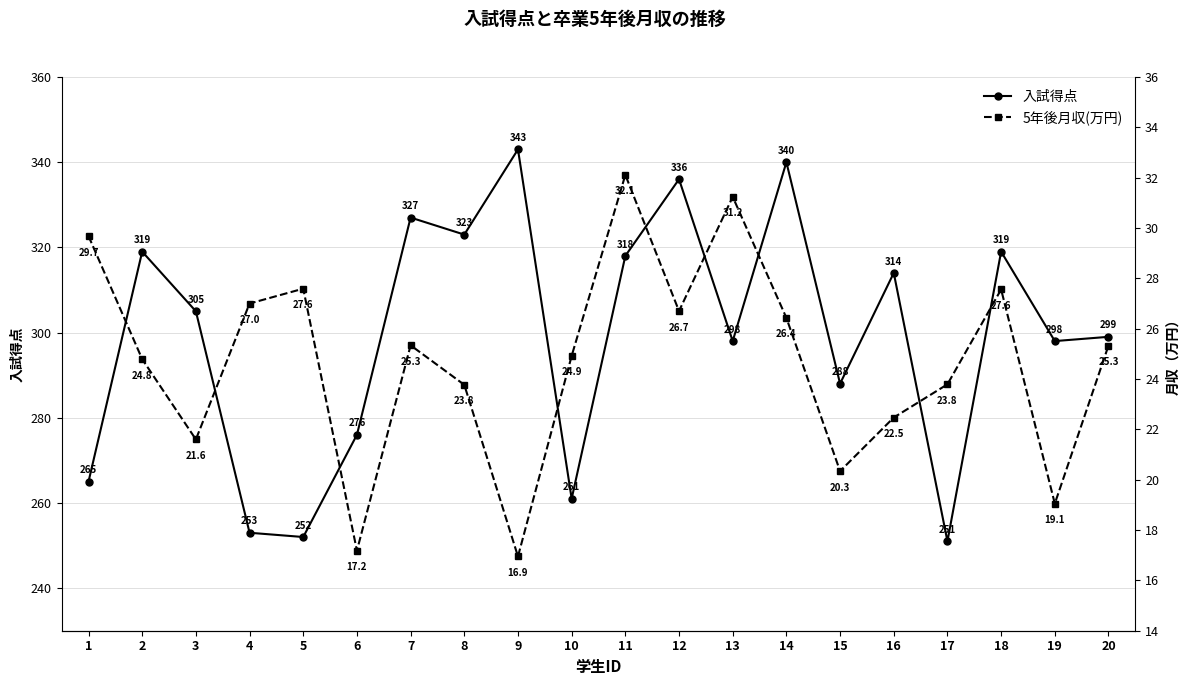

How many data points in 入試得点 are above 305?

9